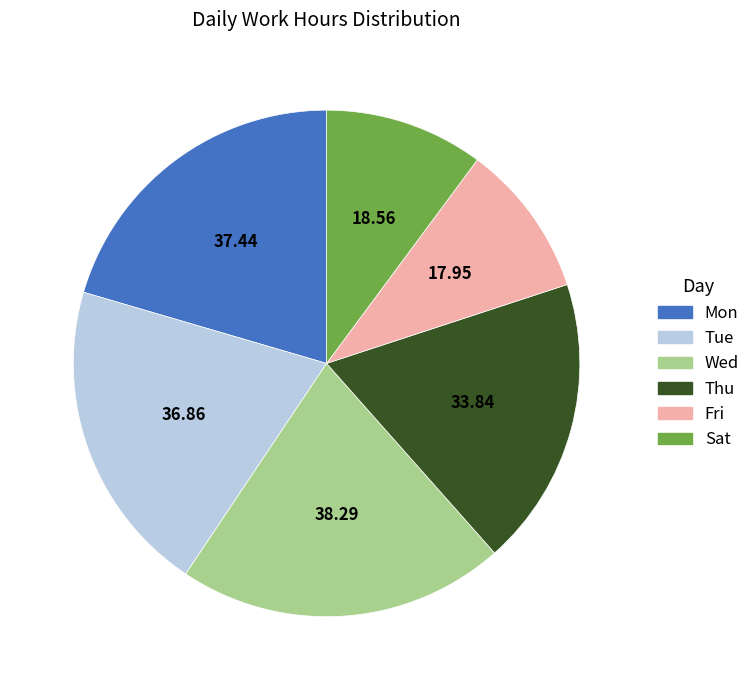

Does any single category account for the majority?

No